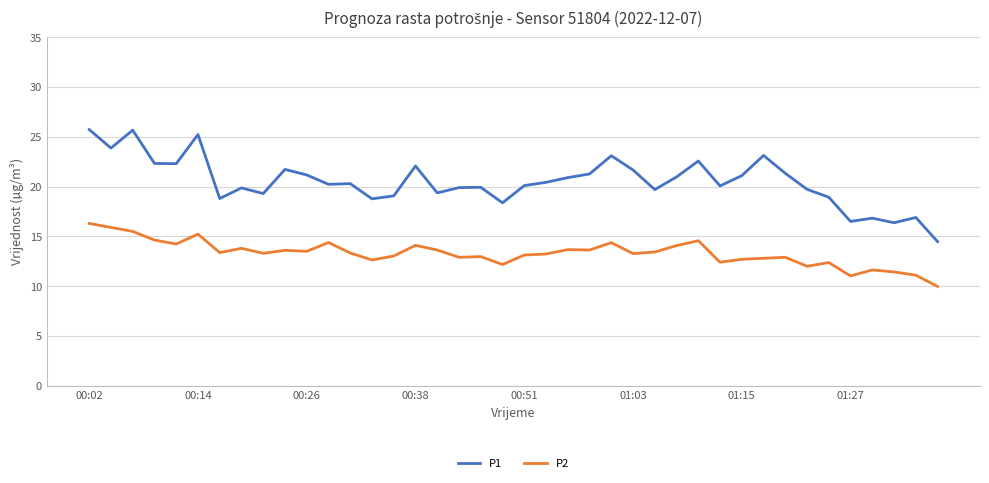

Which series has the largest total across all categories?

P1